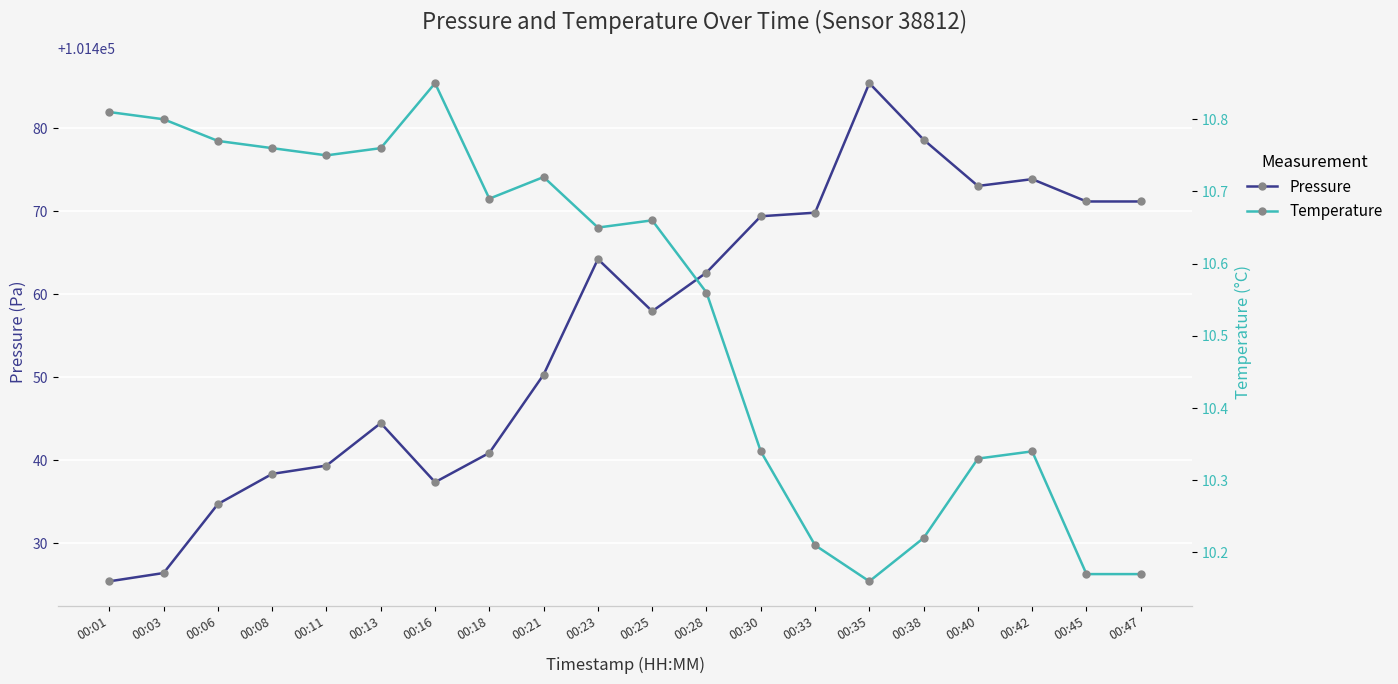

At which label does Temperature reach its minimum?

00:35